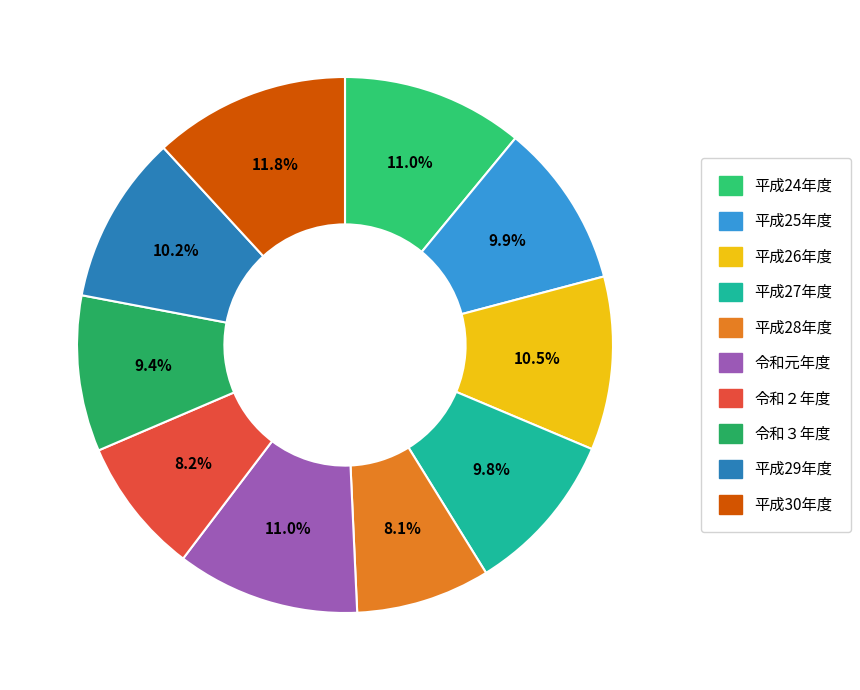

To the nearest percent, what is the average slice percentage?

10%